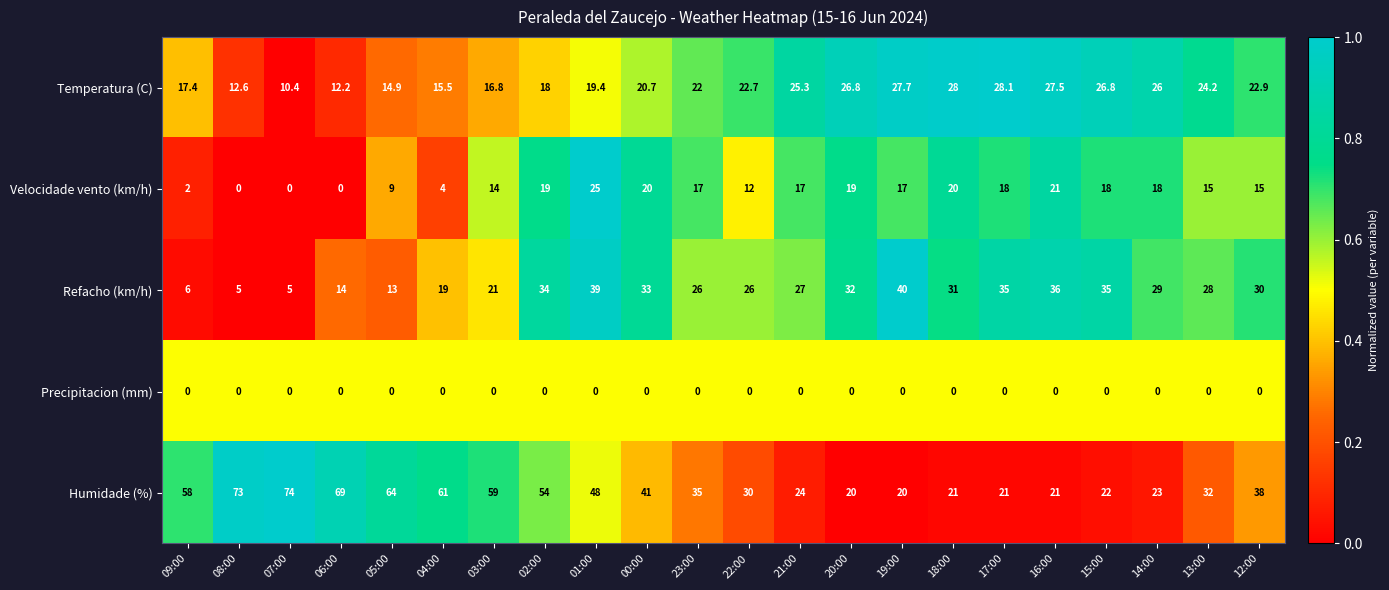

What is the sum of all Temperatura (C) values?

465.9